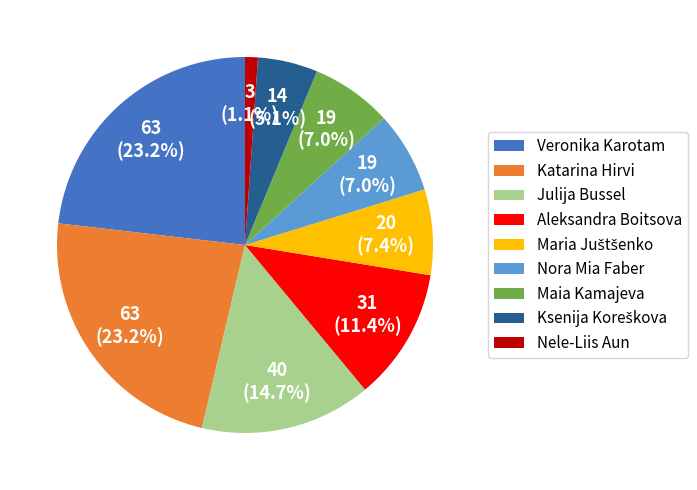

Is the sum of Nele-Liis Aun and Maia Kamajeva greater than half?

No